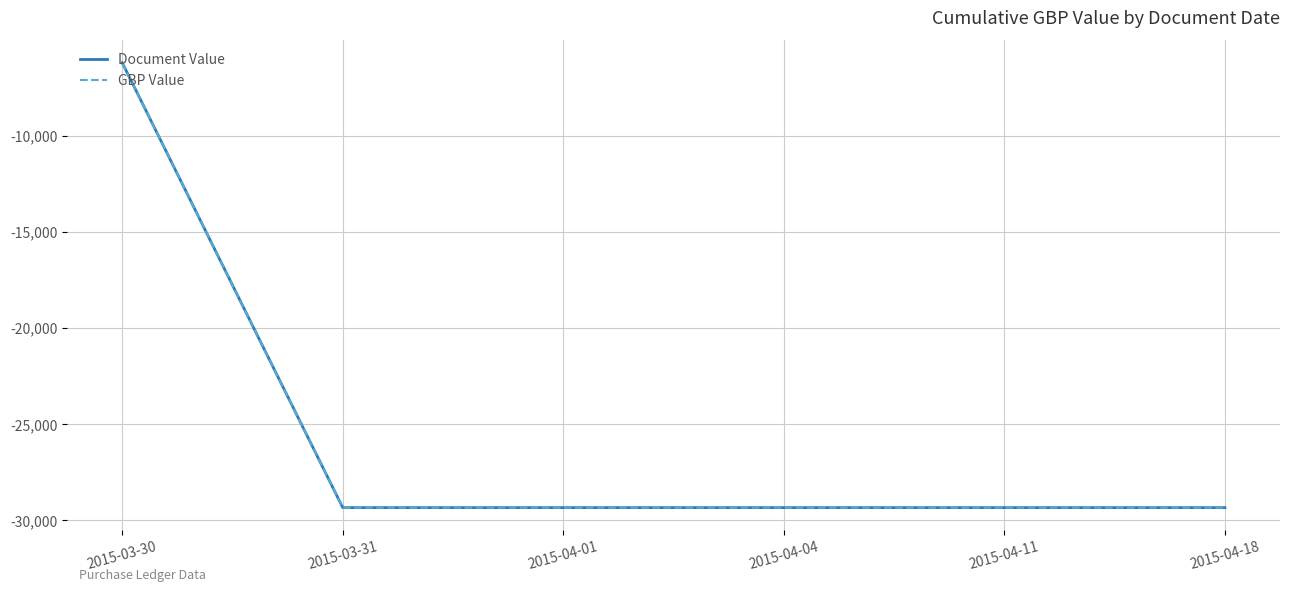

Reading left to right, transcribe all the data shown in this chart.

Document Value: 2015-03-30=-6189.7	2015-03-31=-29340.9	2015-04-01=-29340.9	2015-04-04=-29340.9	2015-04-11=-29340.9	2015-04-18=-29340.9
GBP Value: 2015-03-30=-6189.7	2015-03-31=-29340.9	2015-04-01=-29340.9	2015-04-04=-29340.9	2015-04-11=-29340.9	2015-04-18=-29340.9